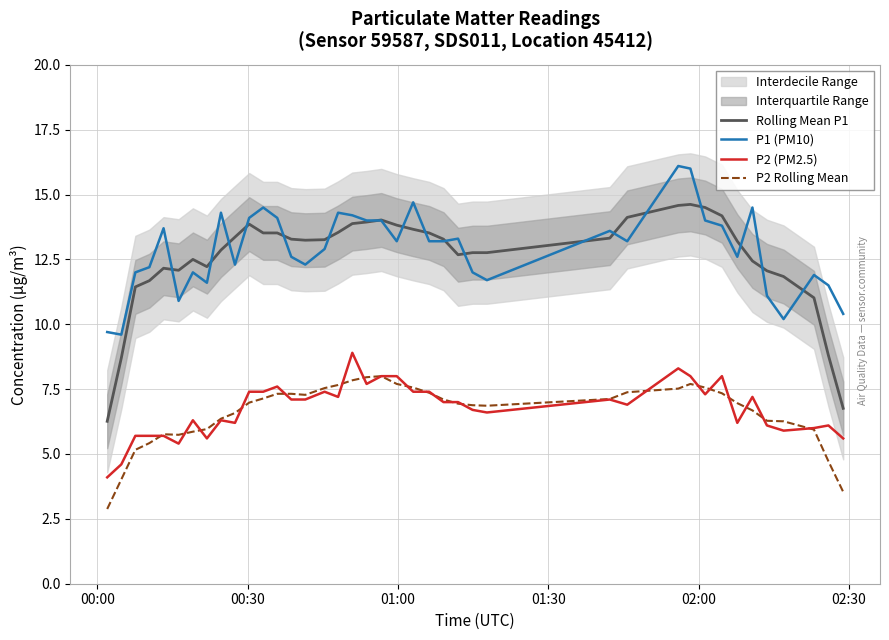

True or false: P2 (PM2.5) and P1 (PM10) cross at least once.

False